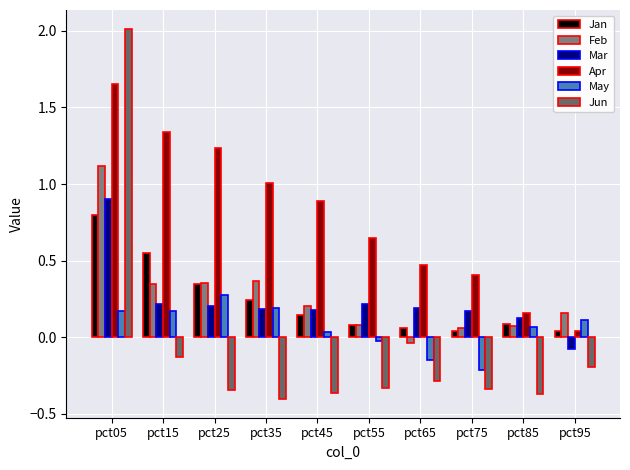

How many series are shown in this chart?

6